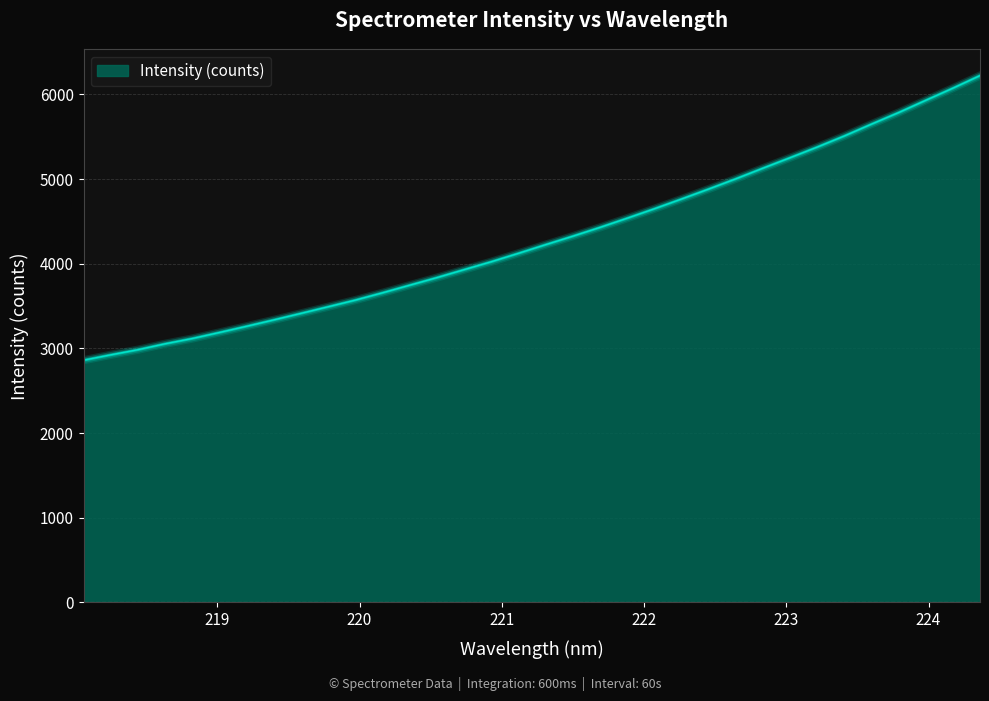

What is the difference between the maximum and minimum values?

3361.0